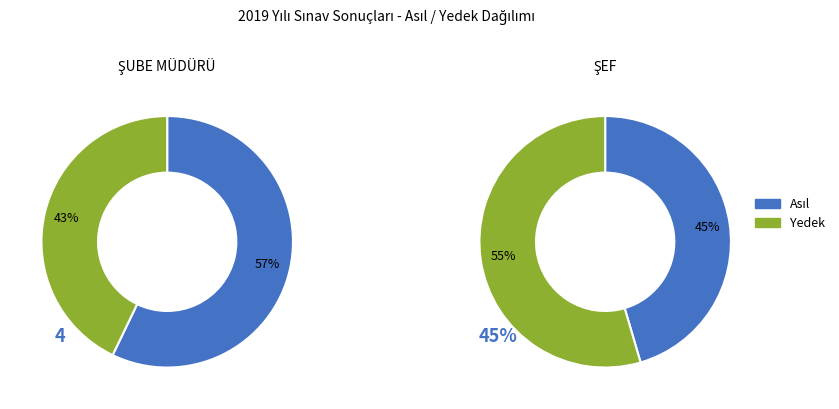

Is it true that Yedek is 43% of the pie?

True